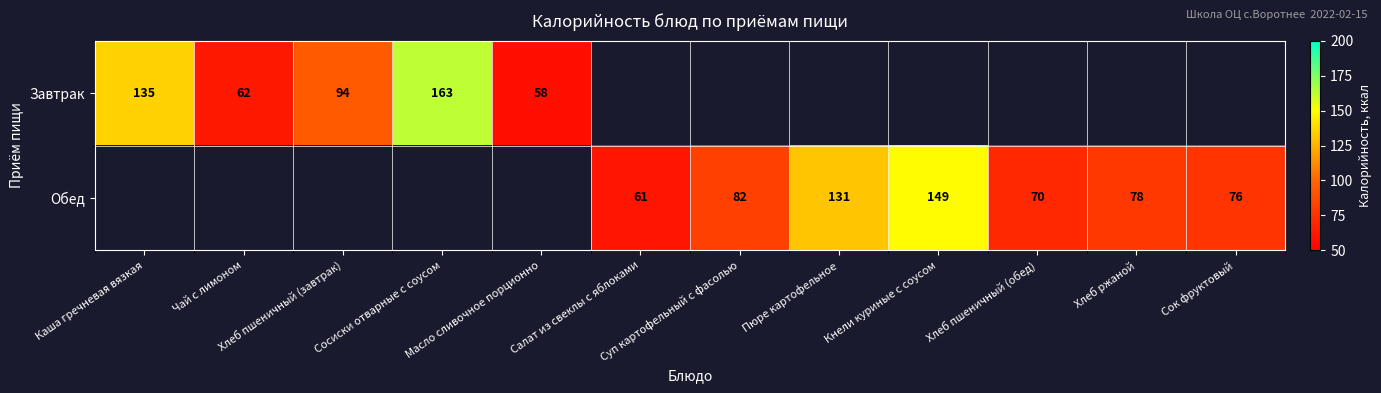

Is the value of Завтрак at Масло сливочное порционно greater than the value of Обед at Хлеб пшеничный (обед)?

No